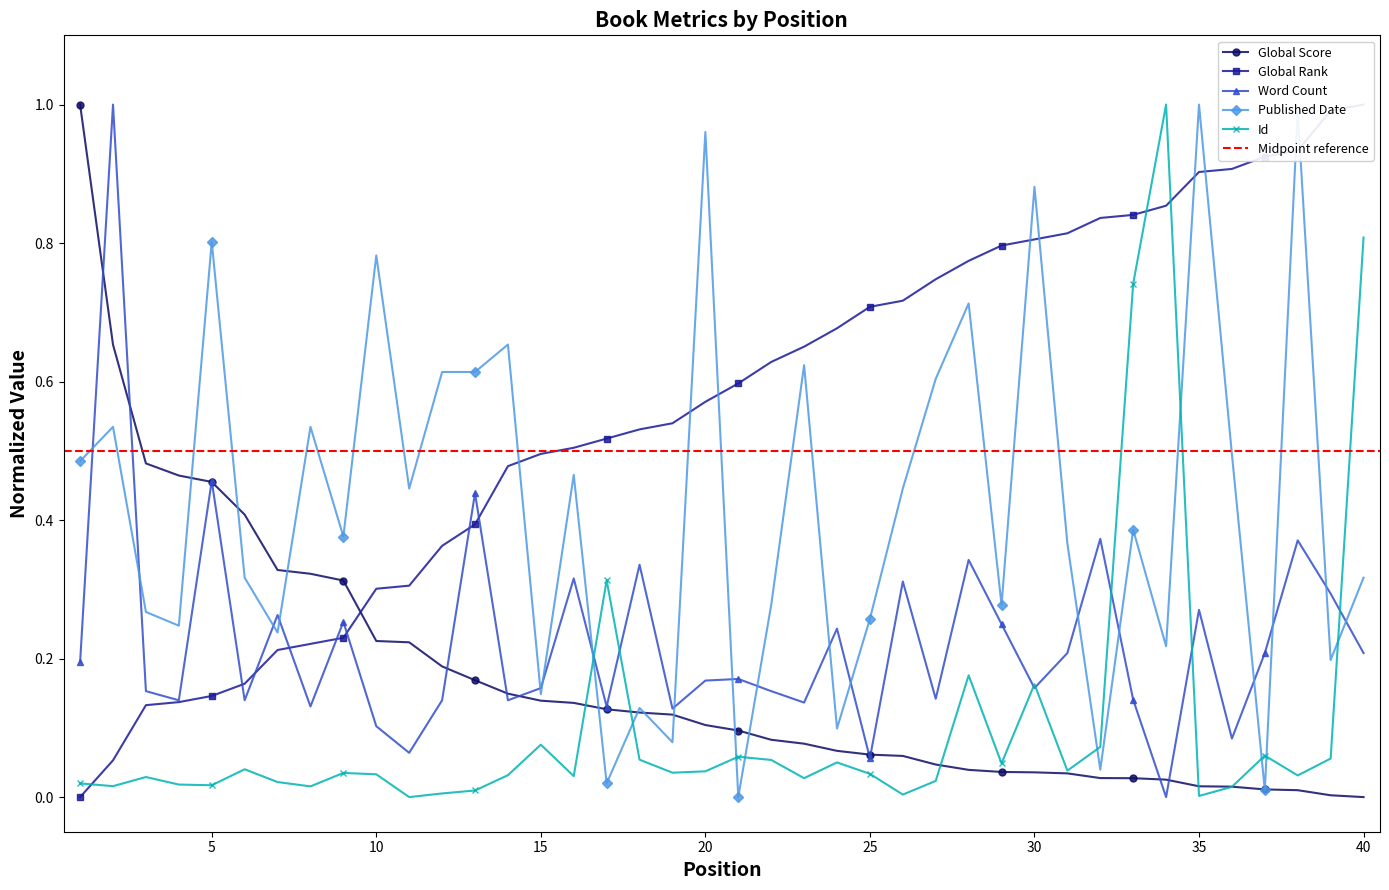

Which series has the largest total across all categories?

Global Rank